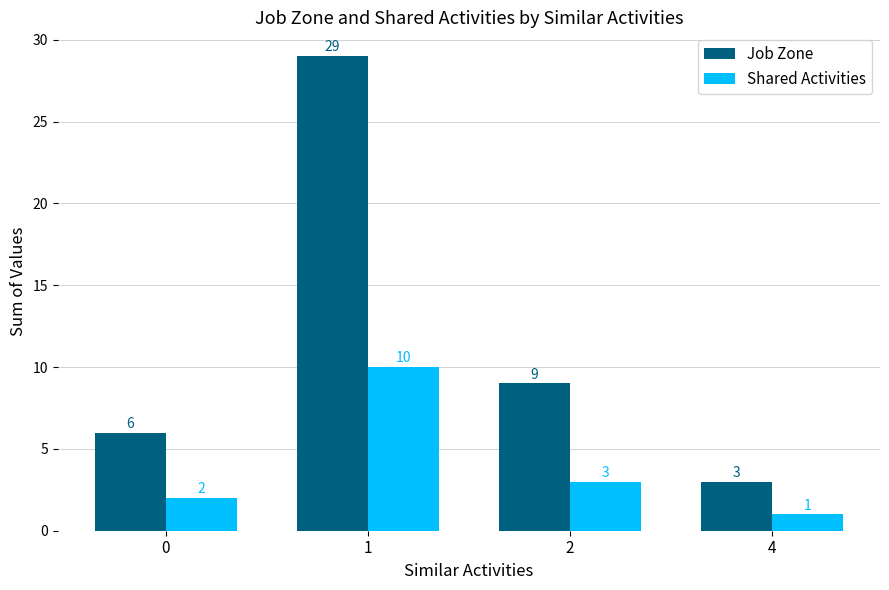

What is the average value of the Job Zone series?

12